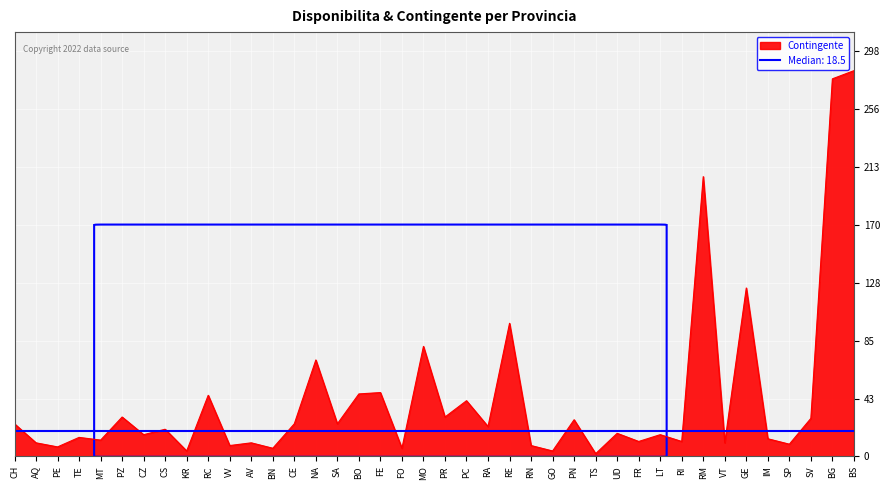

How many lines are shown in the chart?

1